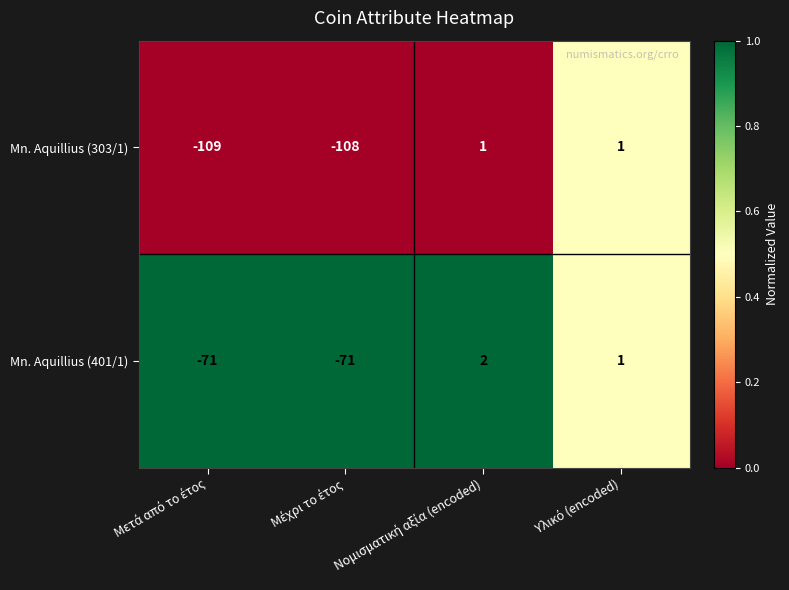

Which series has the largest total across all categories?

Mn. Aquillius (401/1)